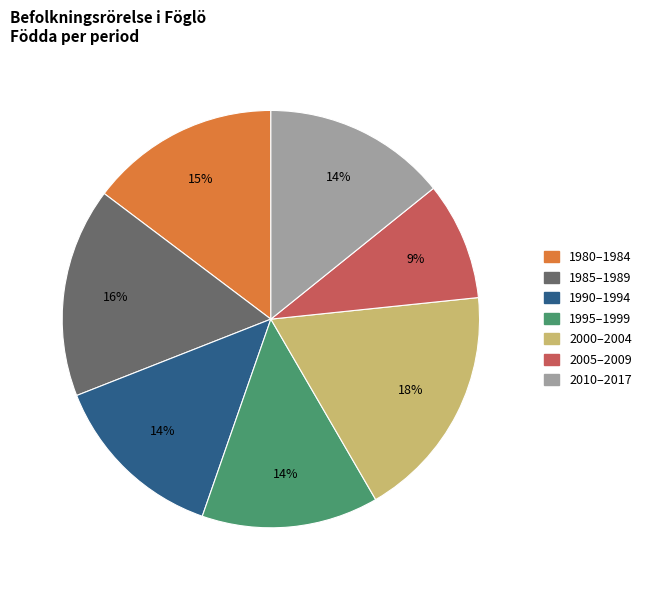

Is there any slice that represents more than half of the pie?

No